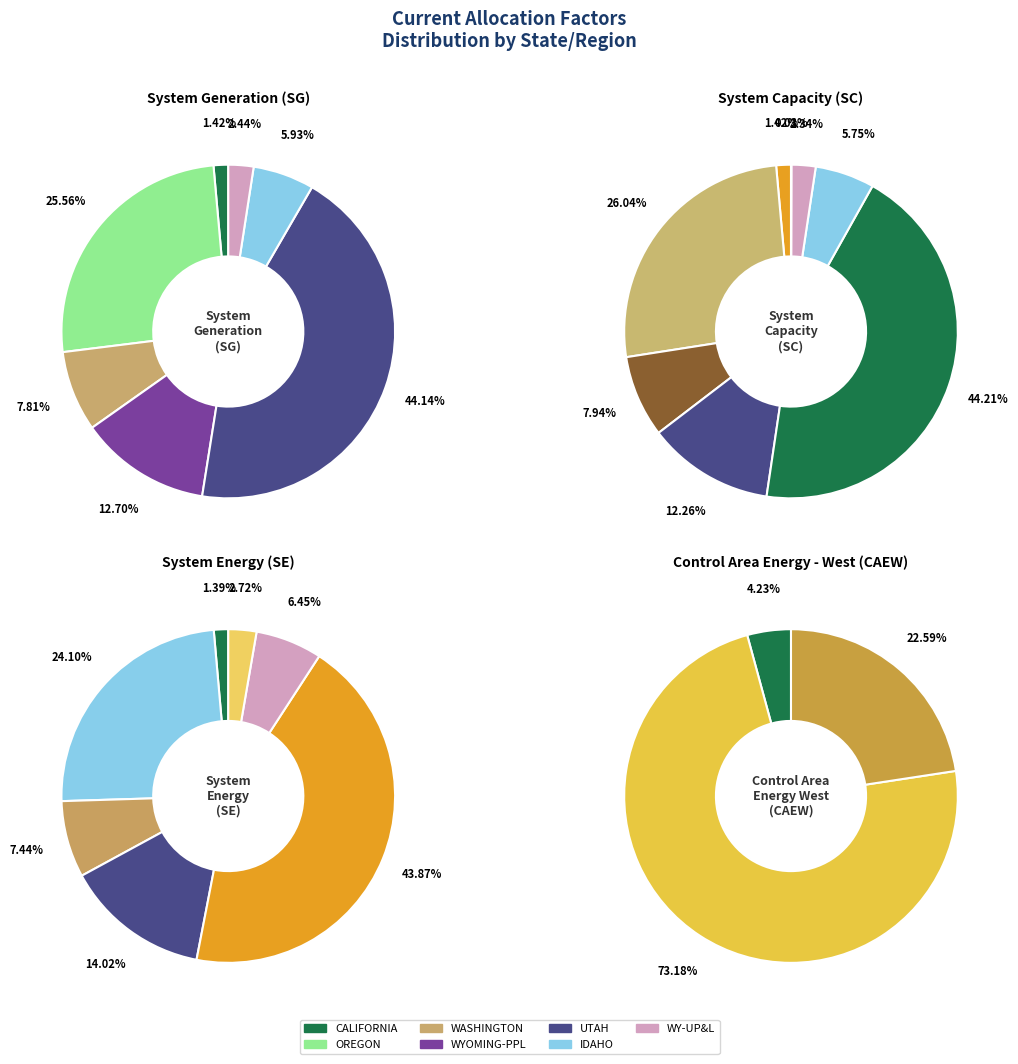

Combined, do System Energy and Control Area Energy - West account for over 50%?

No